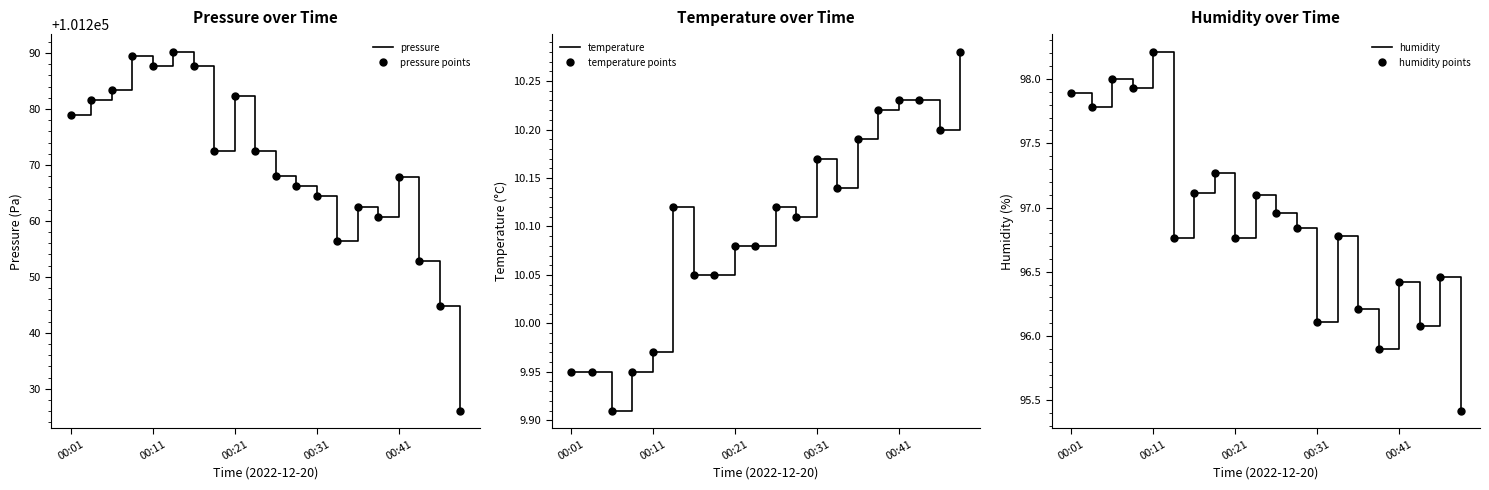

At which category does temperature reach its first local peak?

5